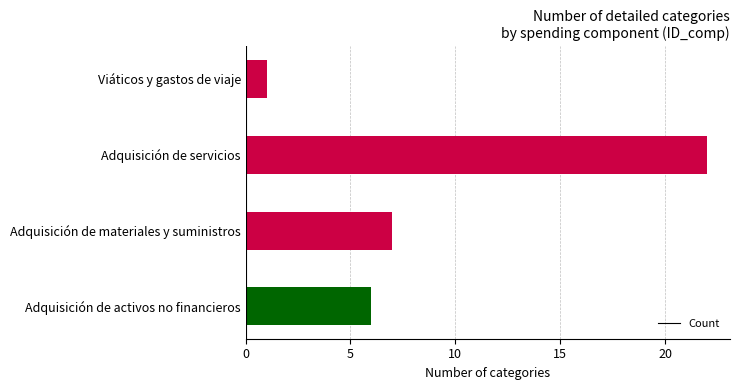

The chart shows a value of 22 at Adquisición de servicios. True or false?

True